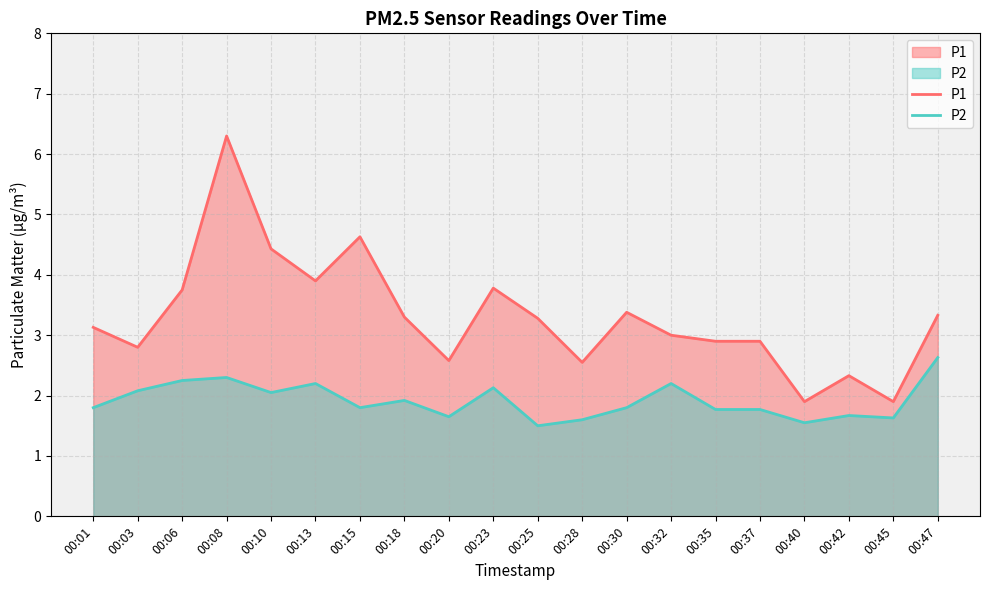

What is the value of the P2 point at the 10th from the left?

2.1